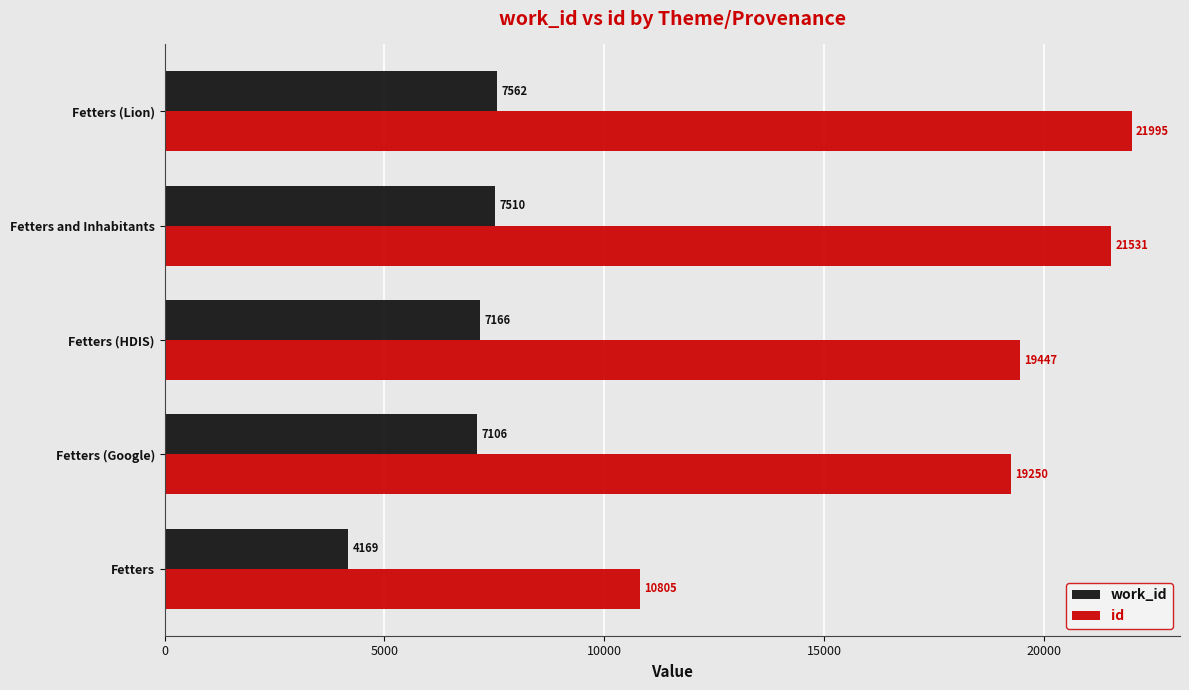

What is the difference between the maximum and second lowest values in the id series?

2745